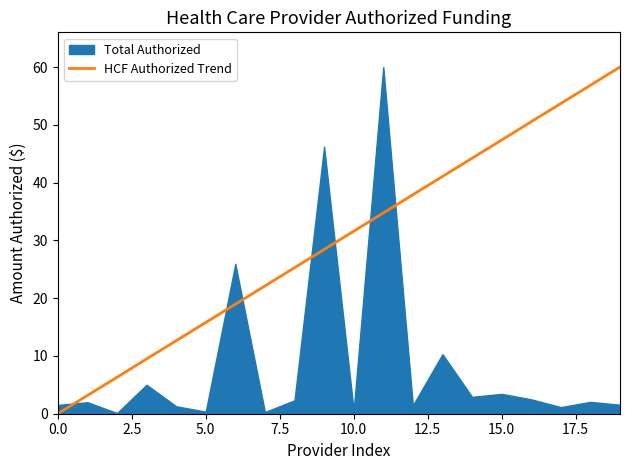

Is it true that HCF Authorized Trend equals 24.1 at 5.0?

False